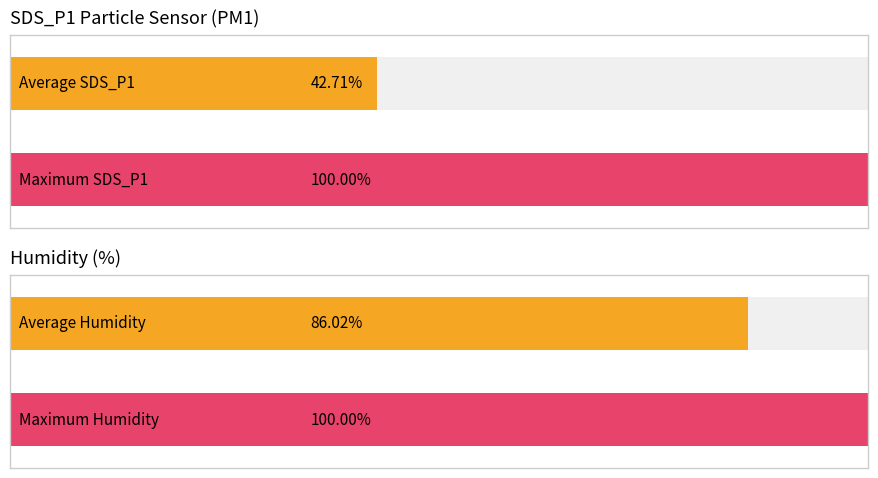

How many bars are there in each group?

2